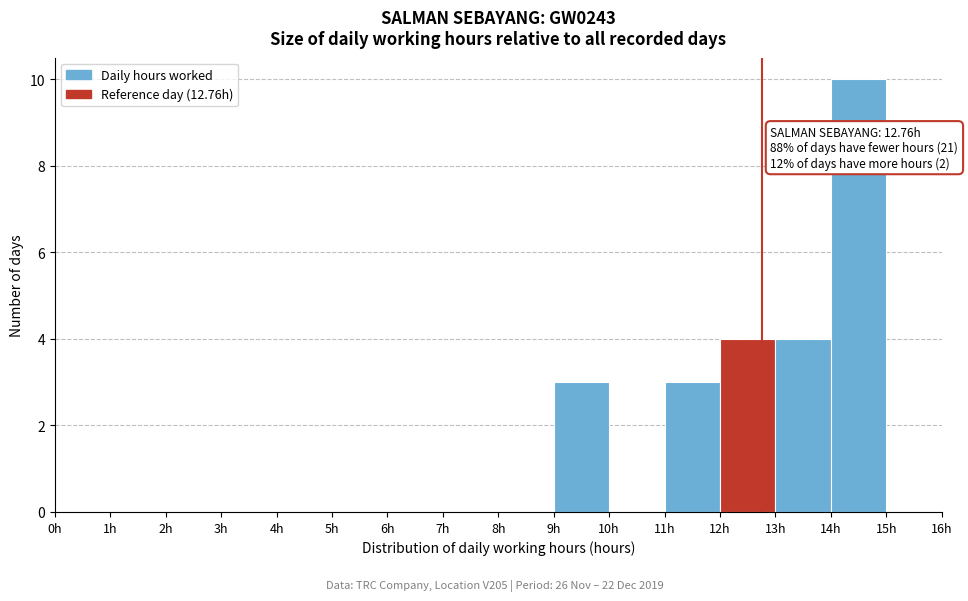

Which range on the x-axis has the tallest bar?

14 to 15